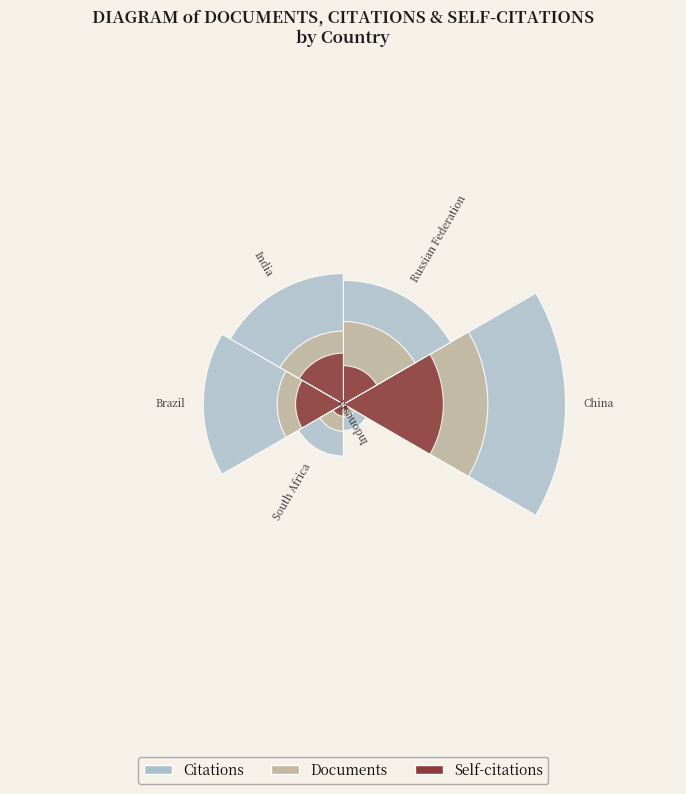

True or false: South Africa accounts for 15% of the total.

False